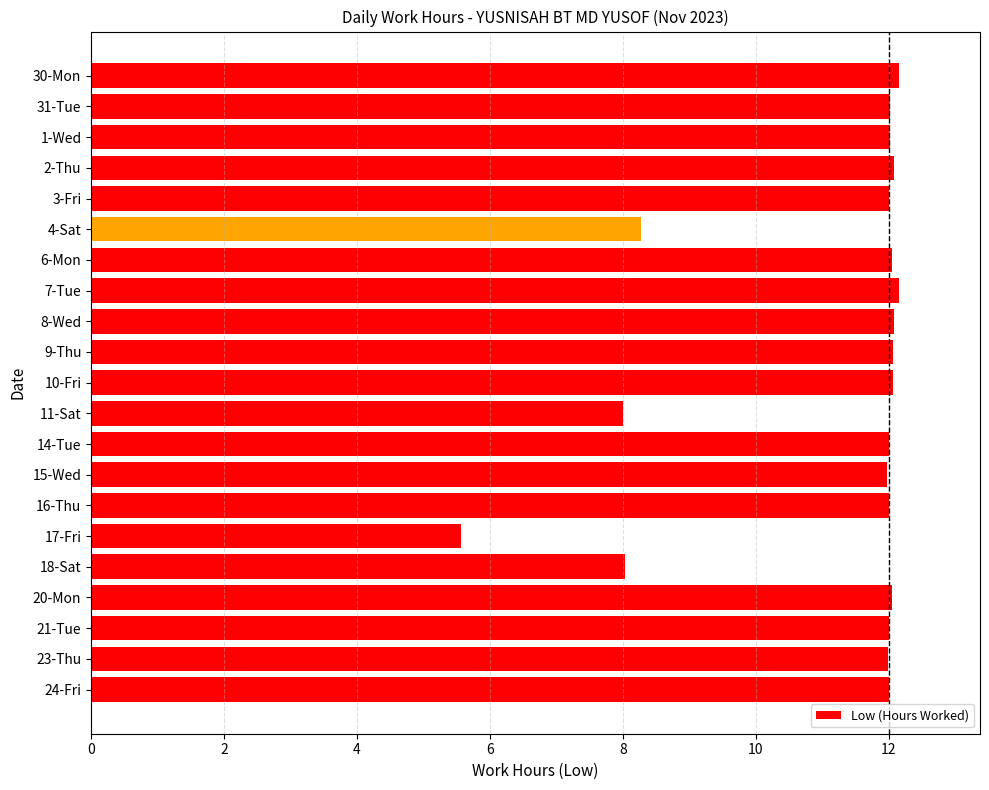

What is the label of the 6th bar from the top?

4-Sat